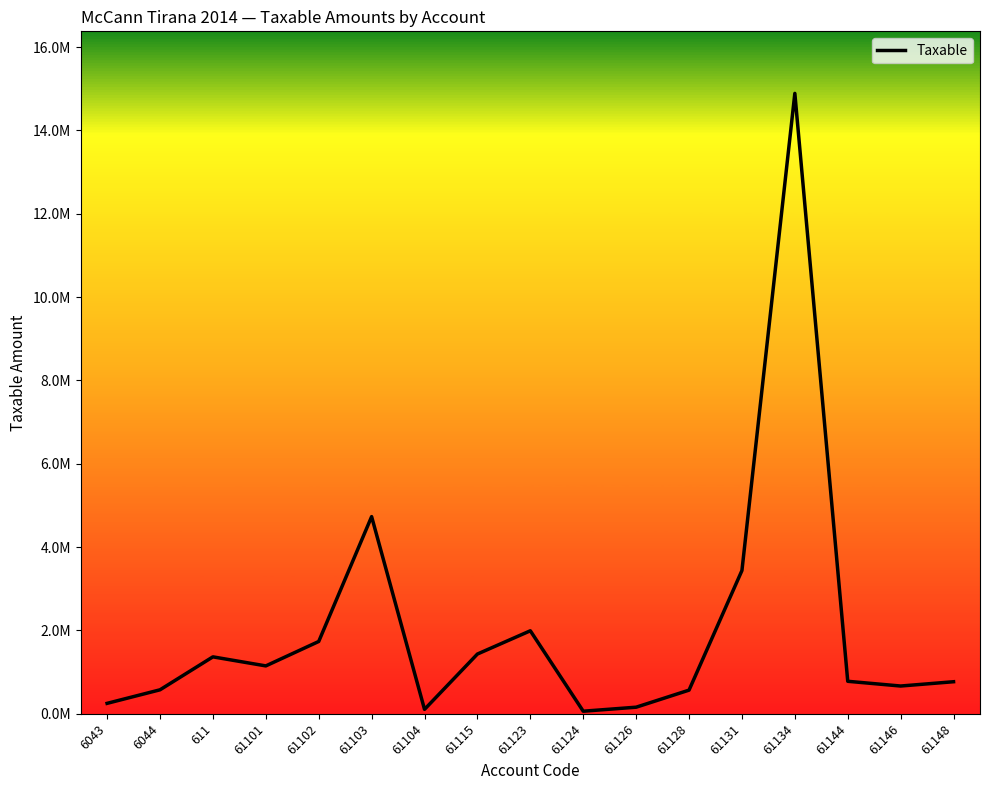

What is the approximate value at 61128?

567460.5